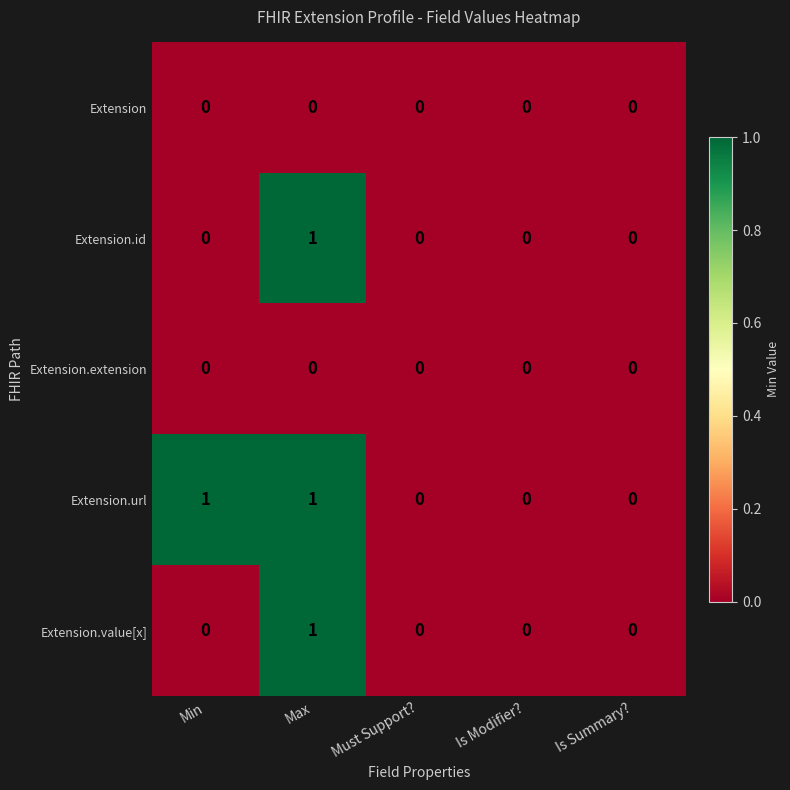

How many series are shown in this chart?

5